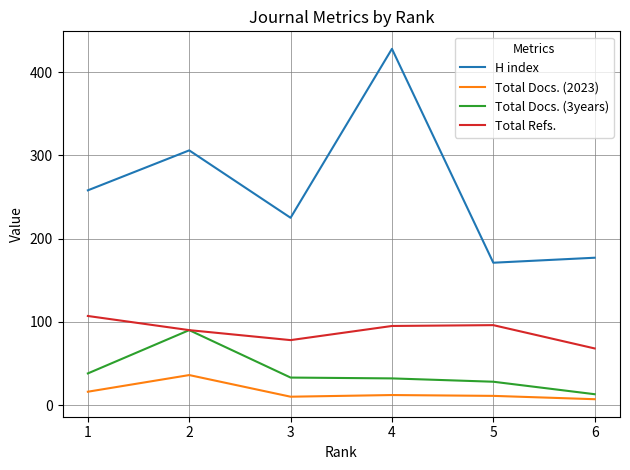

At which category is the sum across all series the highest?

4